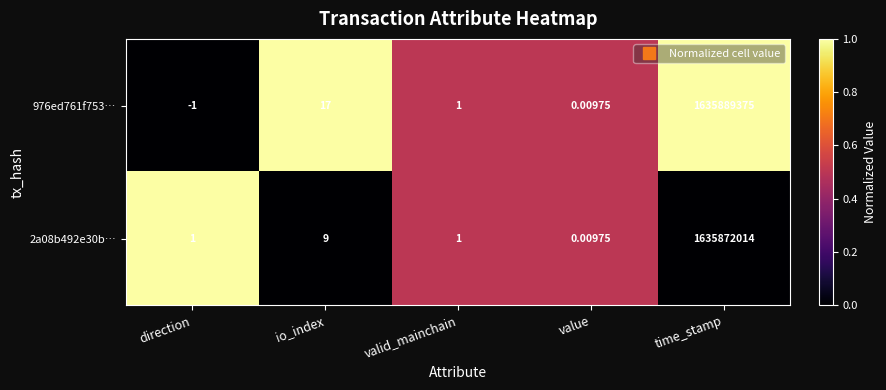

Is the value of 2a08b492e30b… at io_index greater than the value of 976ed761f753… at value?

Yes